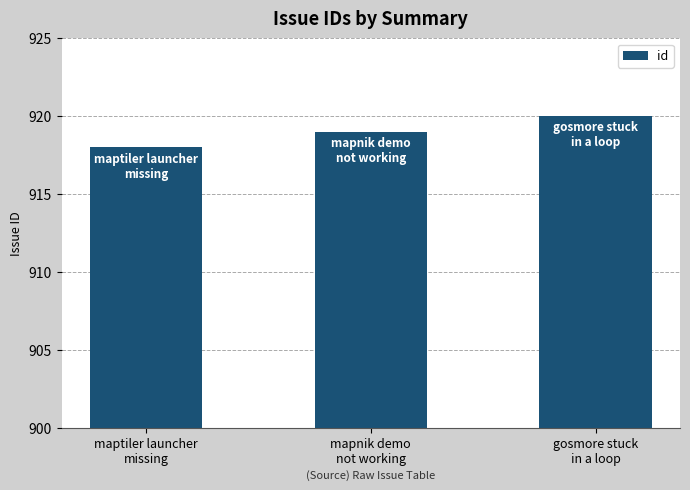

At which category does the chart reach its peak across all series?

gosmore stuck
in a loop